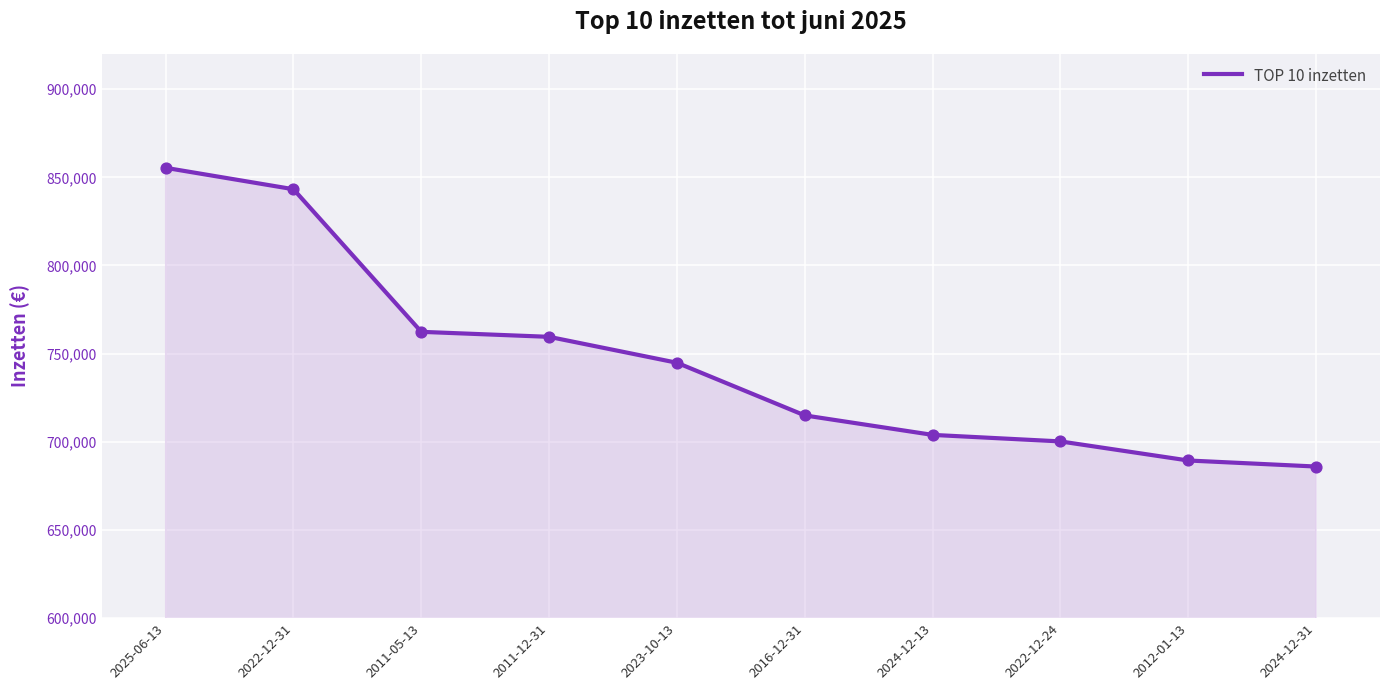

What is the change in value from 2011-12-31 to 2024-12-31?

-73618.5